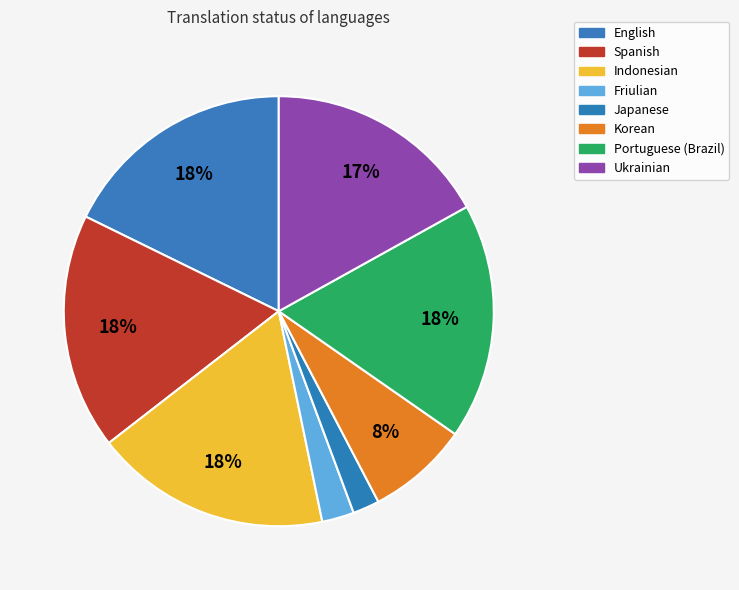

To the nearest percent, what is the combined percentage of English and Friulian?

20%